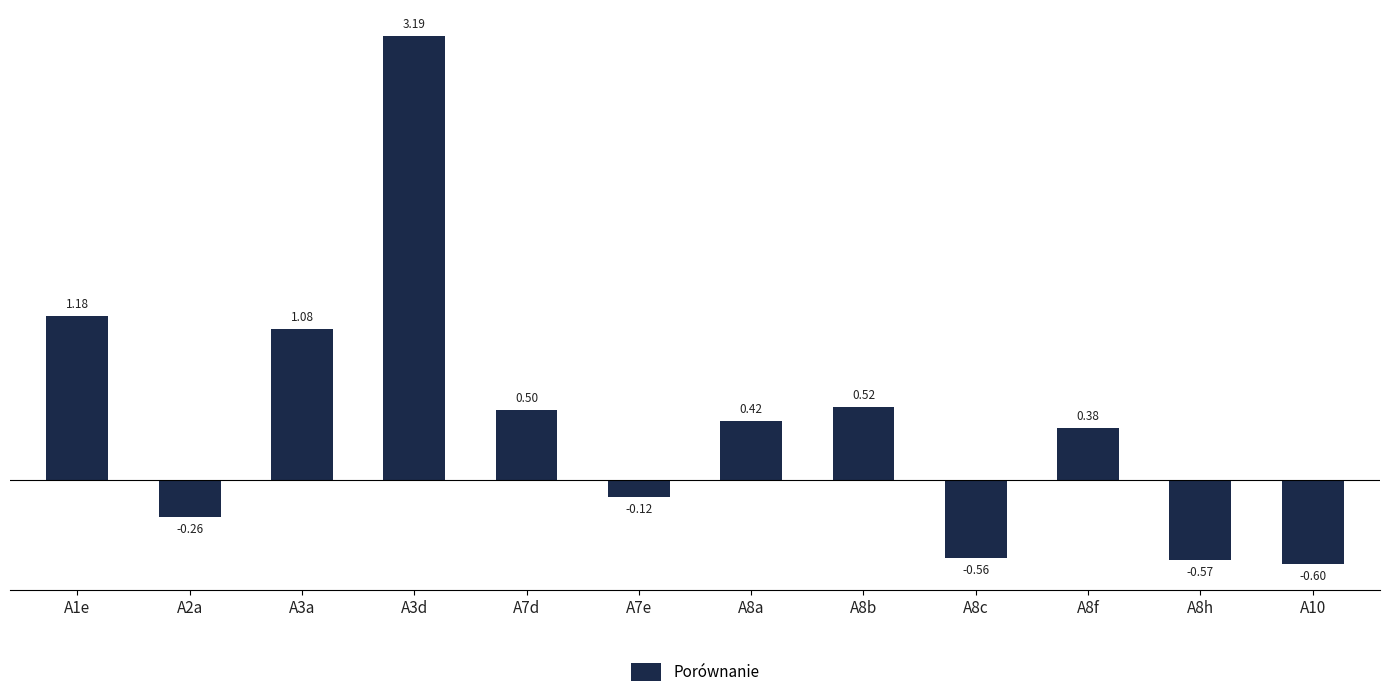

Count the number of values greater than 0.

7